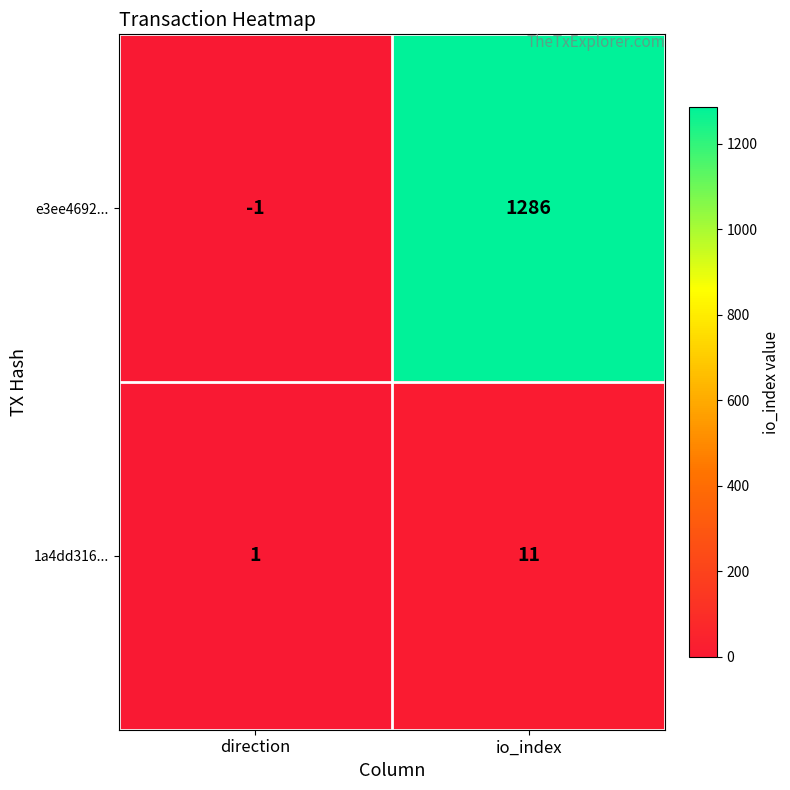

At how many categories does at least one series exceed 1262?

1